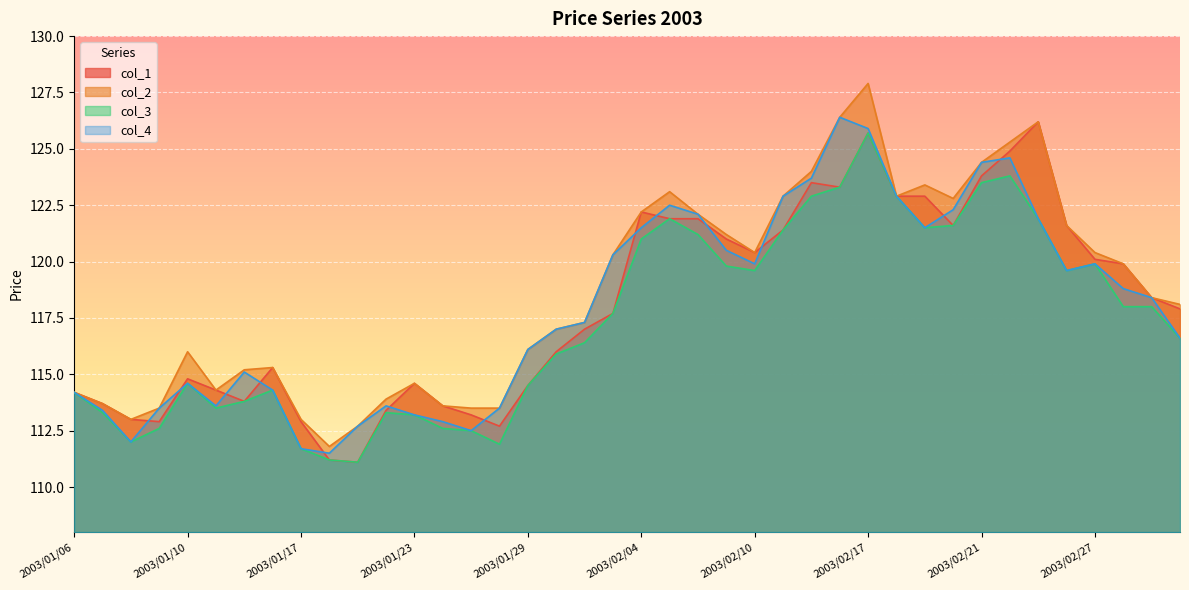

What is the difference between the maximum and minimum values in the col_4 series?

14.9